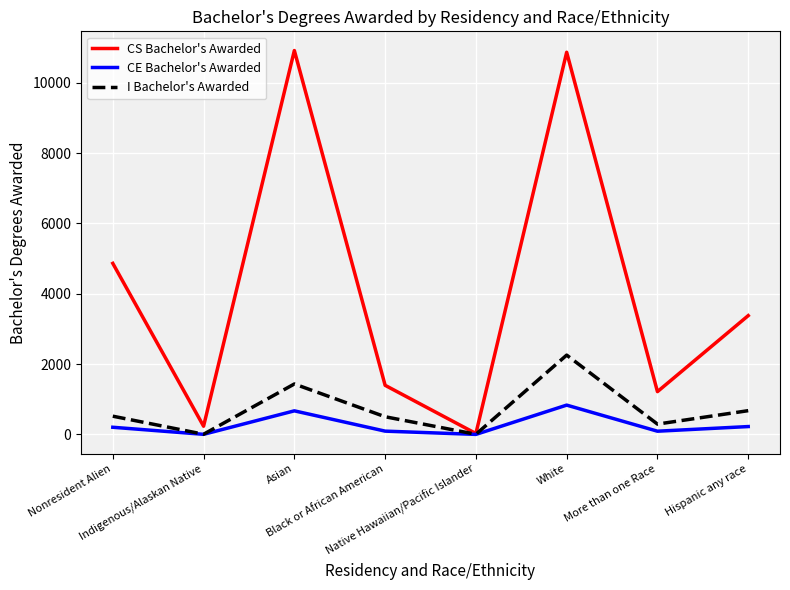

Which series has the widest spread of values?

CS Bachelor's Awarded